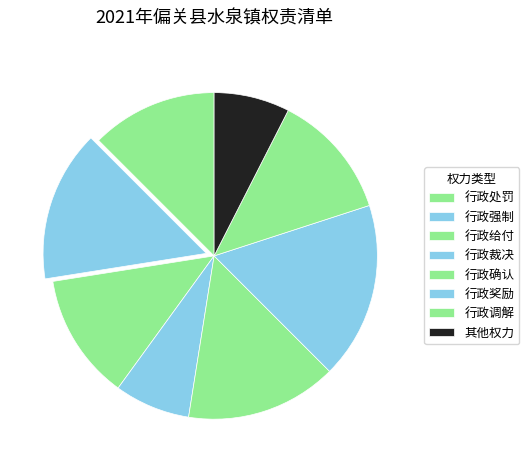

What is the largest slice in the pie chart?

行政奖励